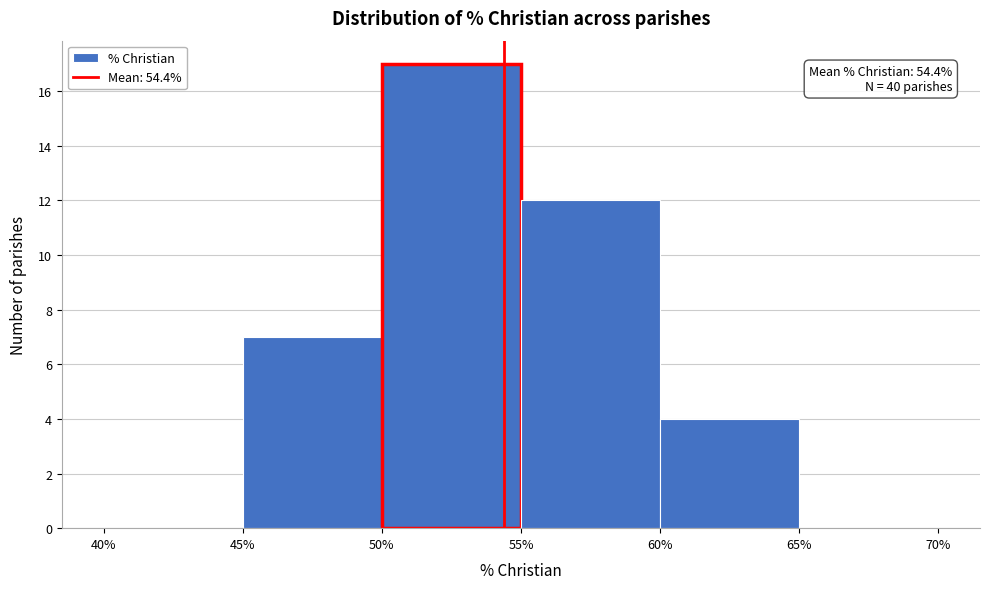

Which range on the x-axis has the tallest bar?

50% to 55%